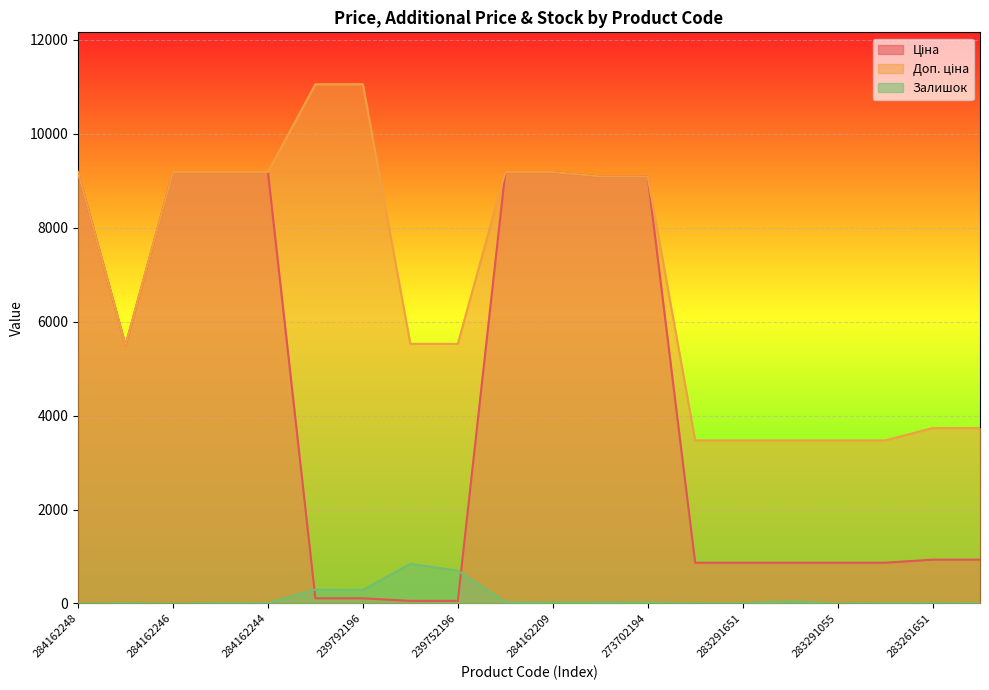

Which series changed the most between 239792197 and 239752197?

Доп. ціна